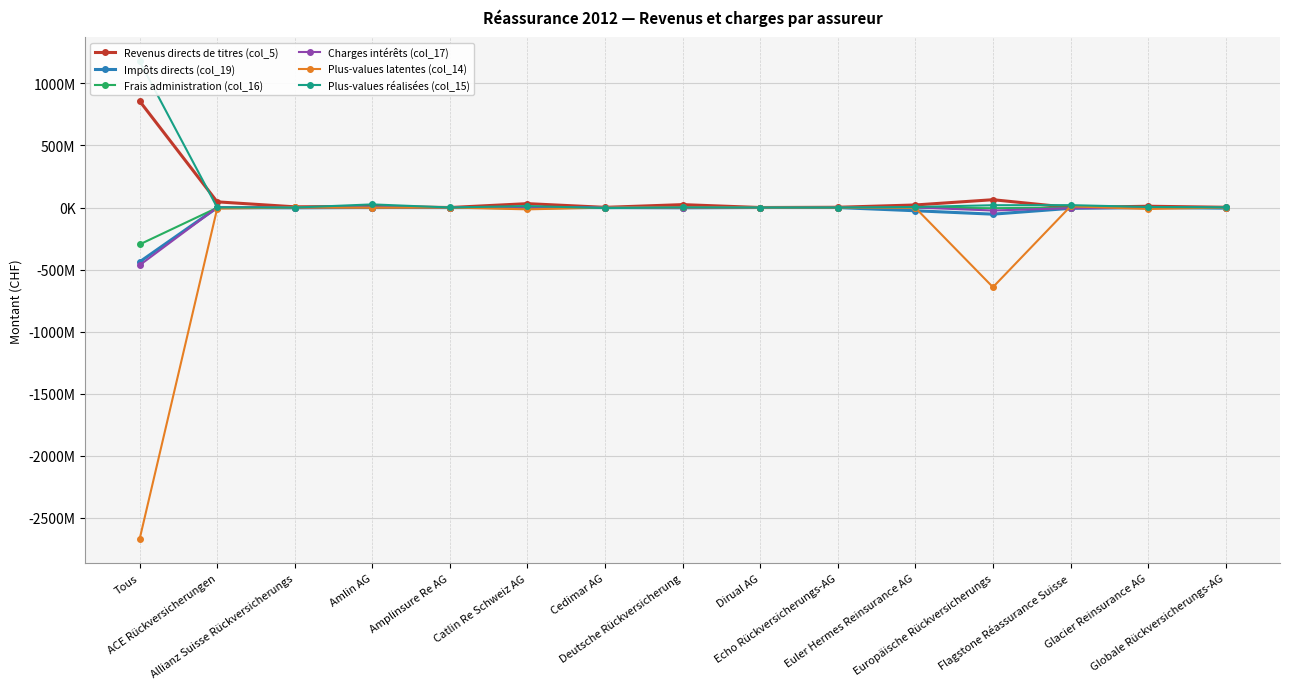

What is the difference between the Charges intérêts (col_17) values at Deutsche Rückversicherung and Allianz Suisse Rückversicherungs?

1986941